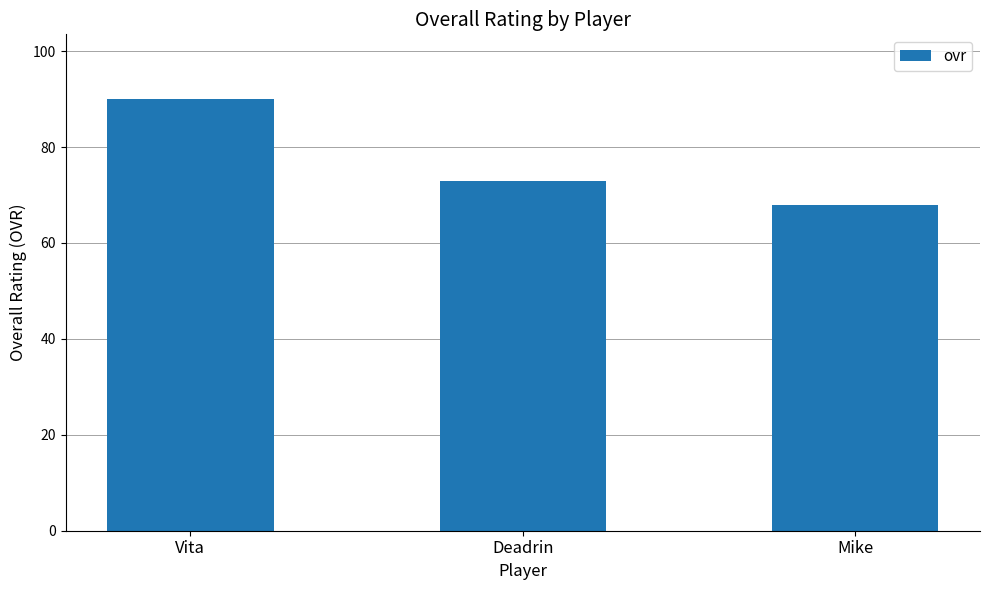

What is the label of the 1st bar from the right?

Mike